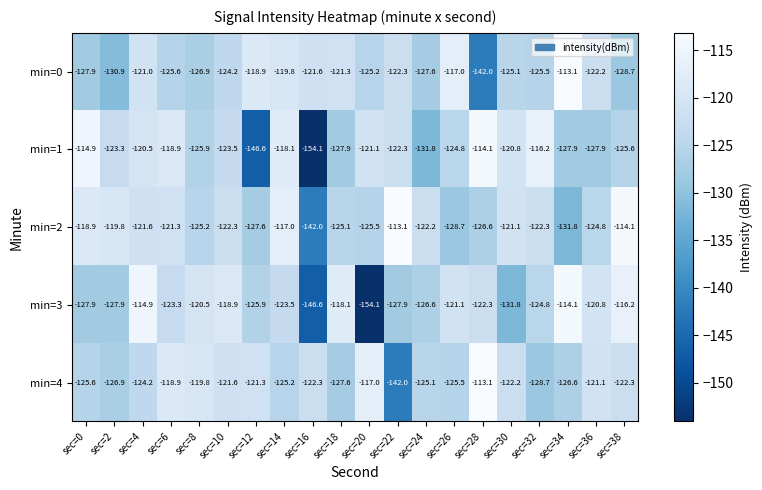

How many values in the min=2 series exceed -122?

8